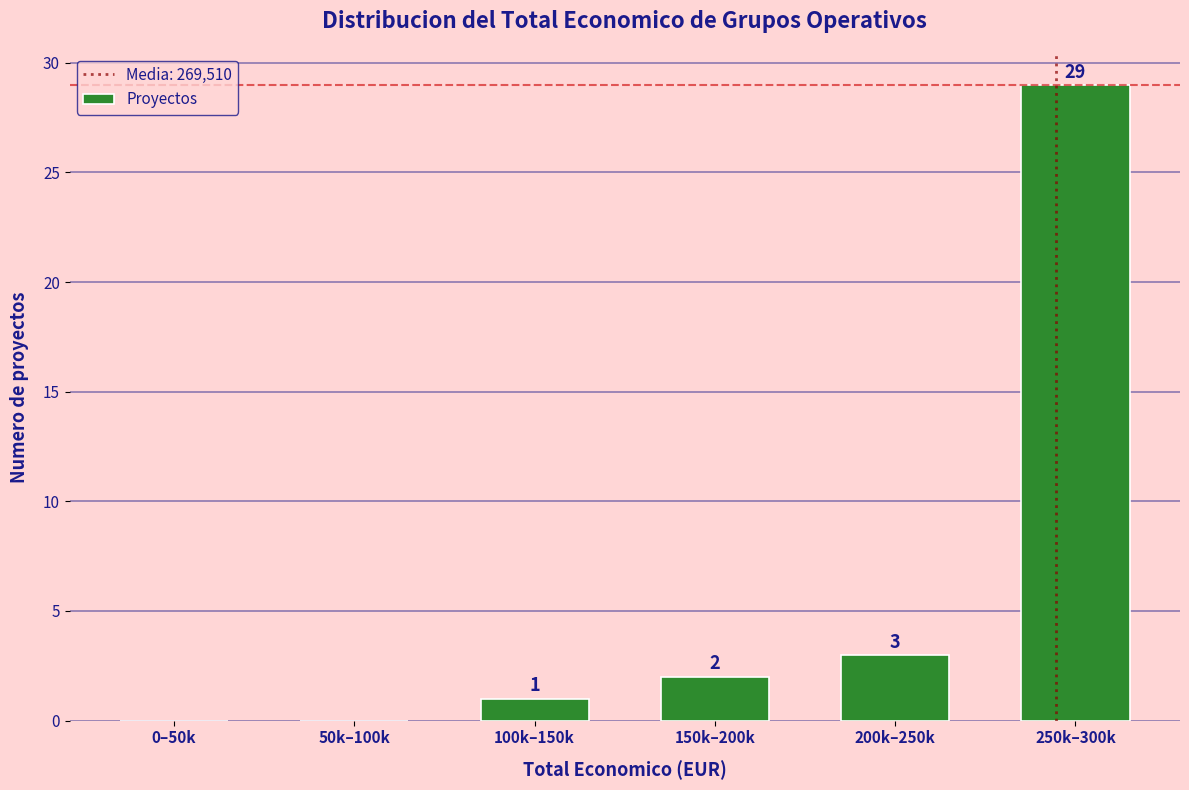

Reading right to left, what are all the values shown in this chart?

250k–300k=29	200k–250k=3	150k–200k=2	100k–150k=1	50k–100k=0	0–50k=0